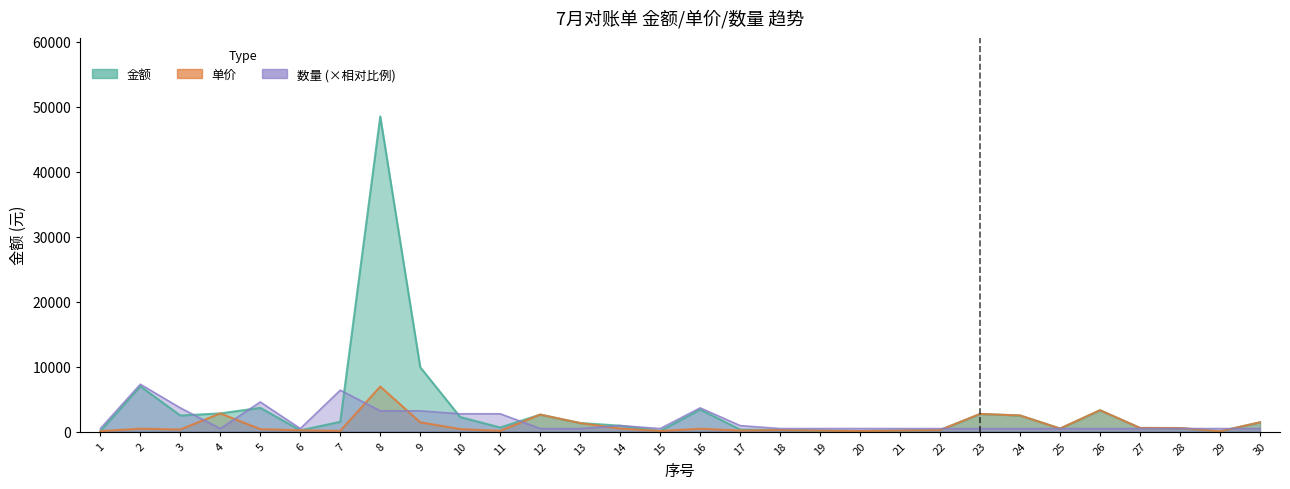

Which has a higher value, 17 or 11?

11